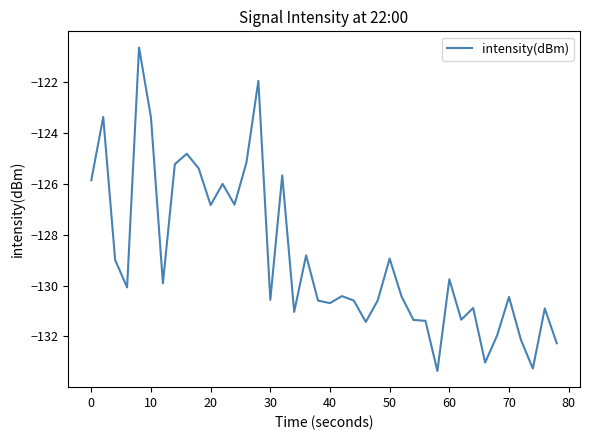

What is the difference between the maximum and minimum values?

12.7